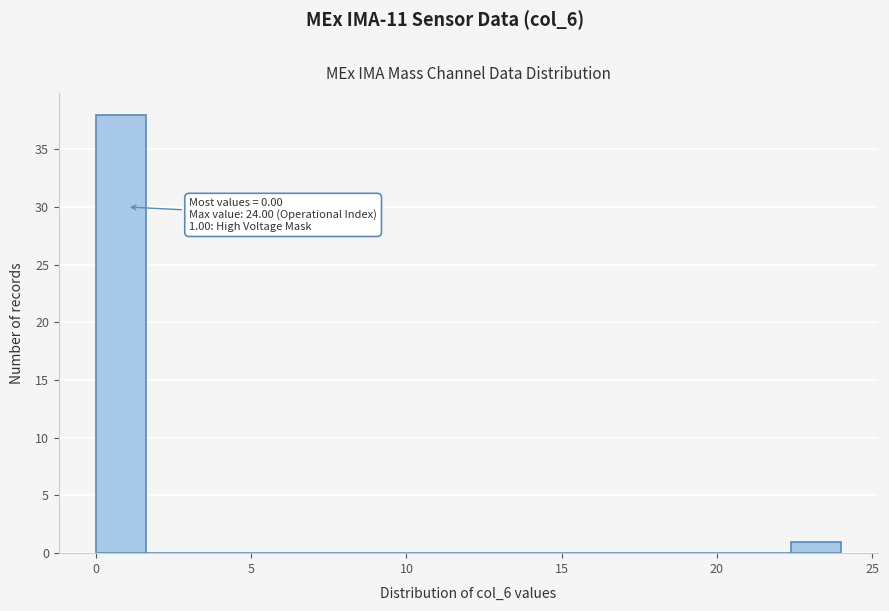

Read against the x-axis, roughly where is the centre of the tallest bar?

1.0